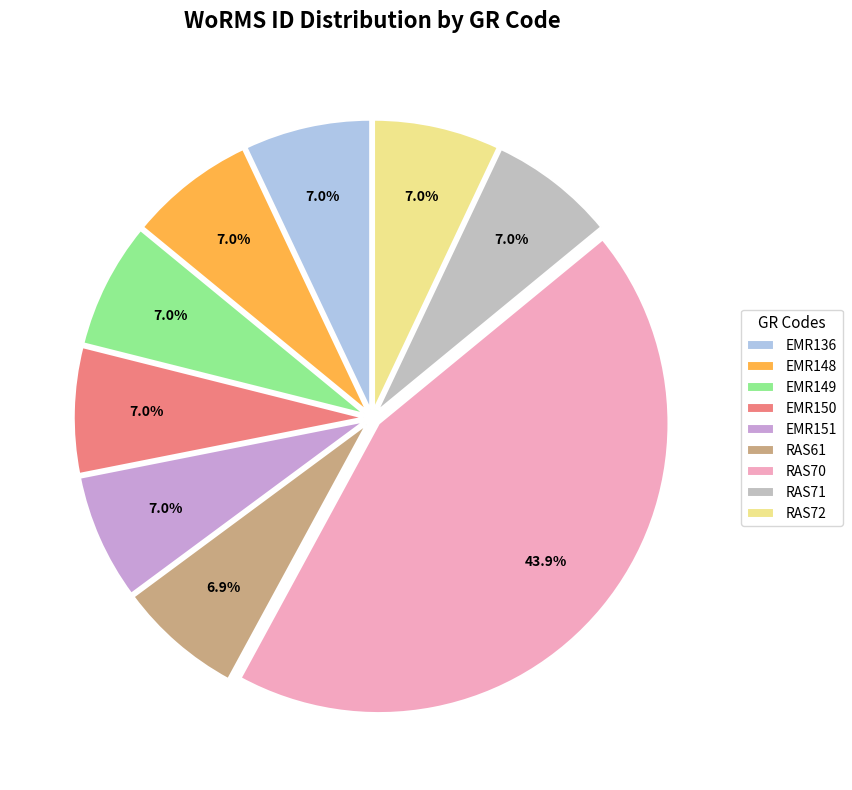

Which slice is the largest?

RAS70